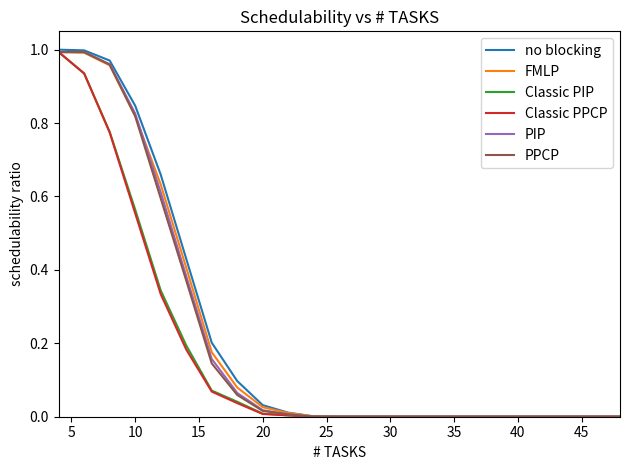

Which series has the widest spread of values?

no blocking